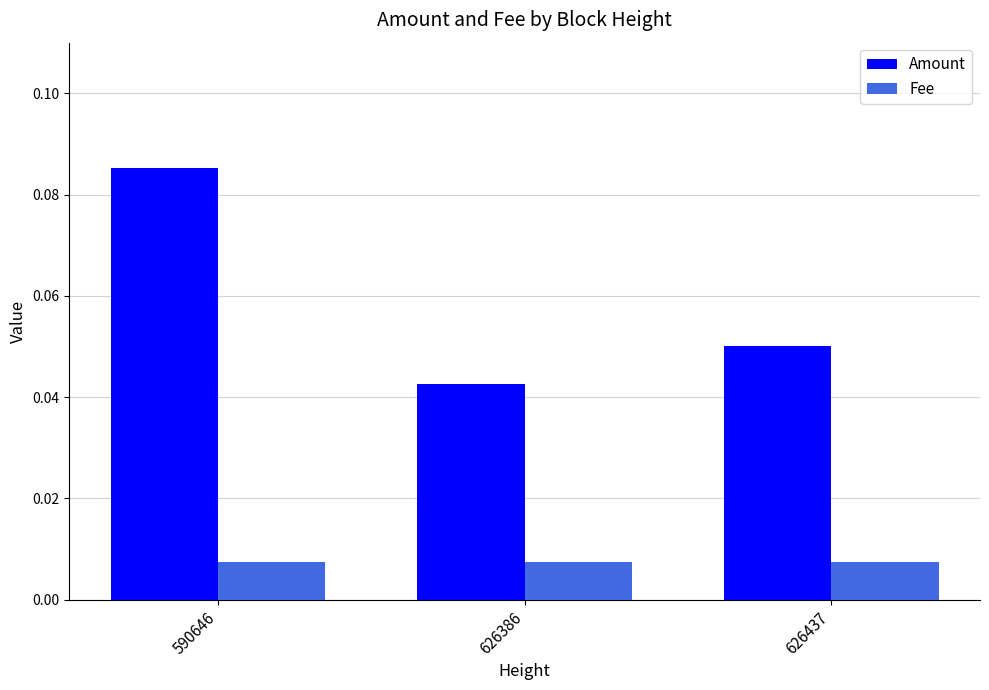

Is the value of Fee at 590646 greater than the value of Amount at 626386?

No